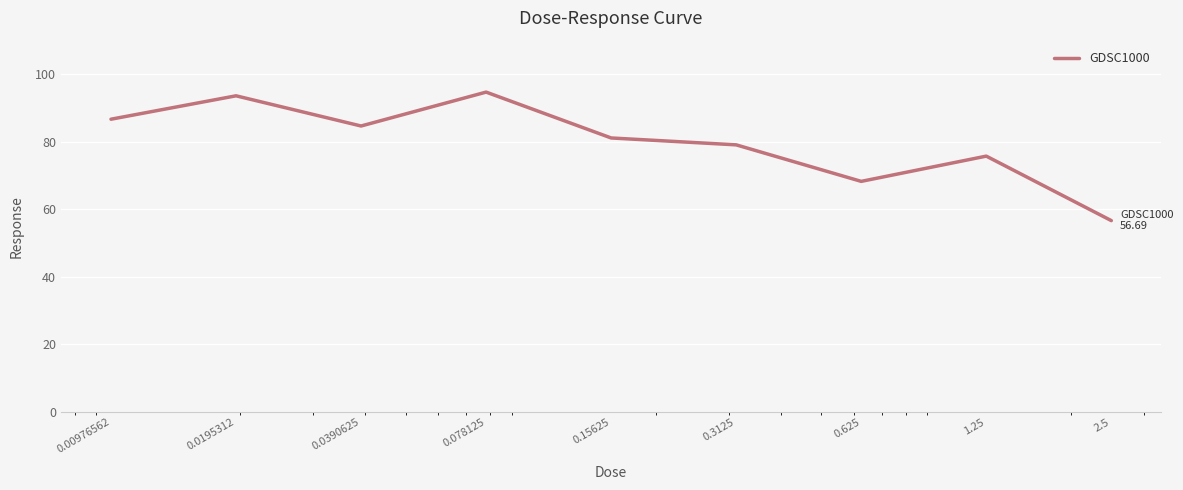

True or false: the data has more than 2 interior local peaks.

True